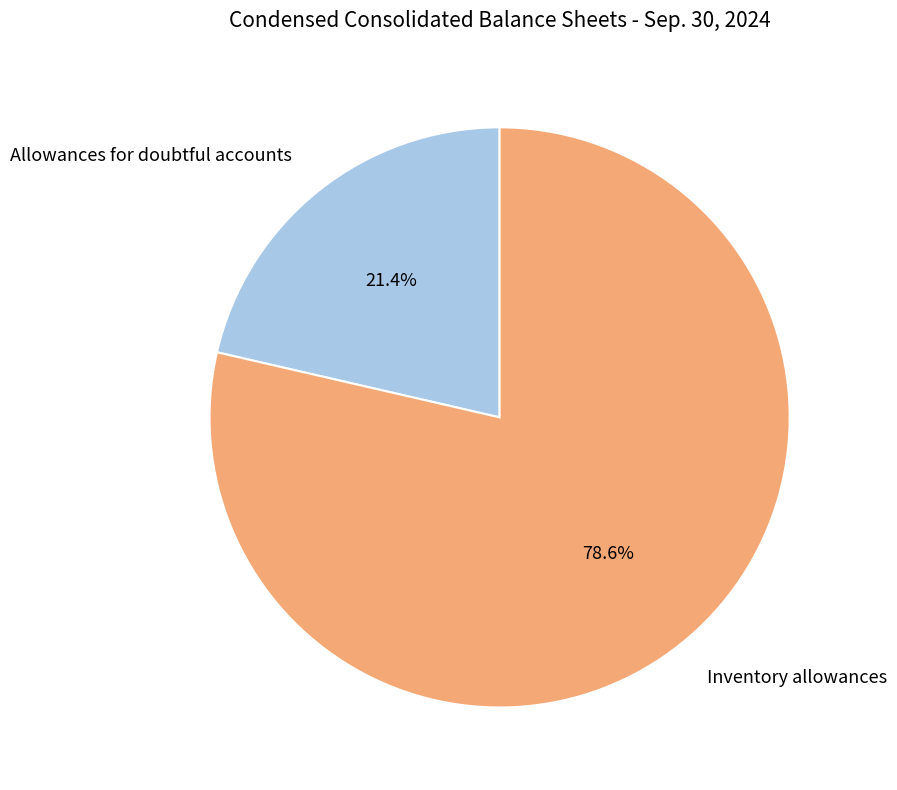

What is the ratio of the value at Allowances for doubtful accounts to the value at Inventory allowances?

0.3